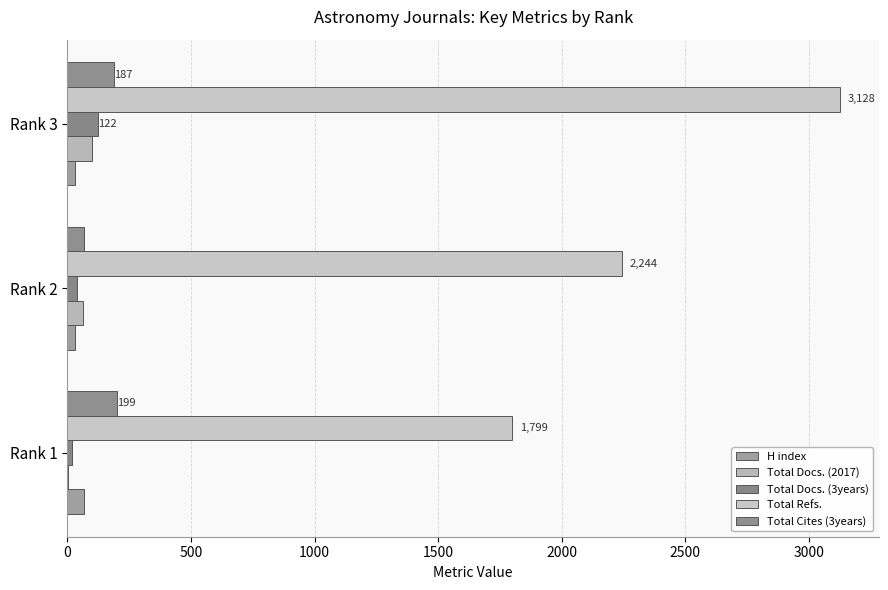

At which category is the sum across all series the highest?

Rank 3